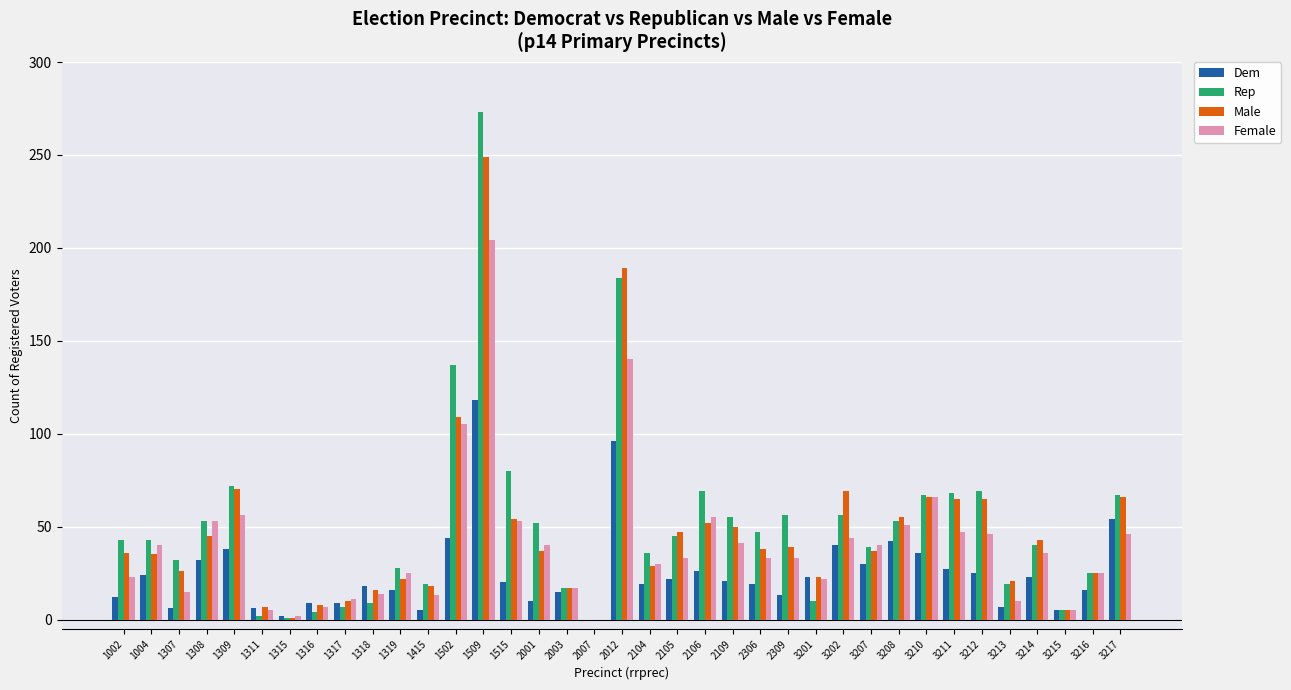

Between 1309 and 1315, which series saw the biggest shift?

Rep